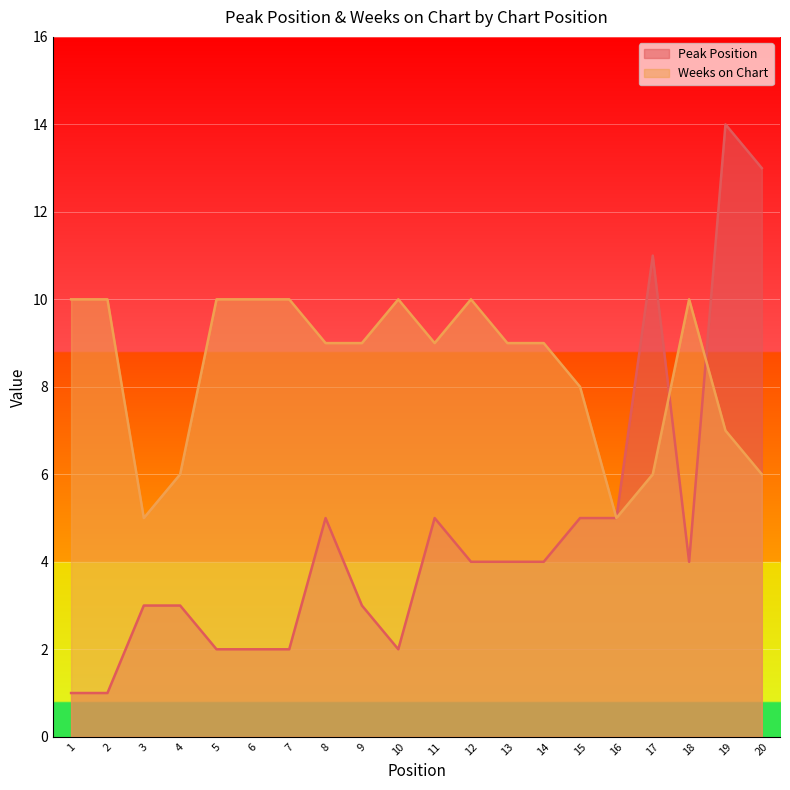

Which series has the widest spread of values?

Peak Position